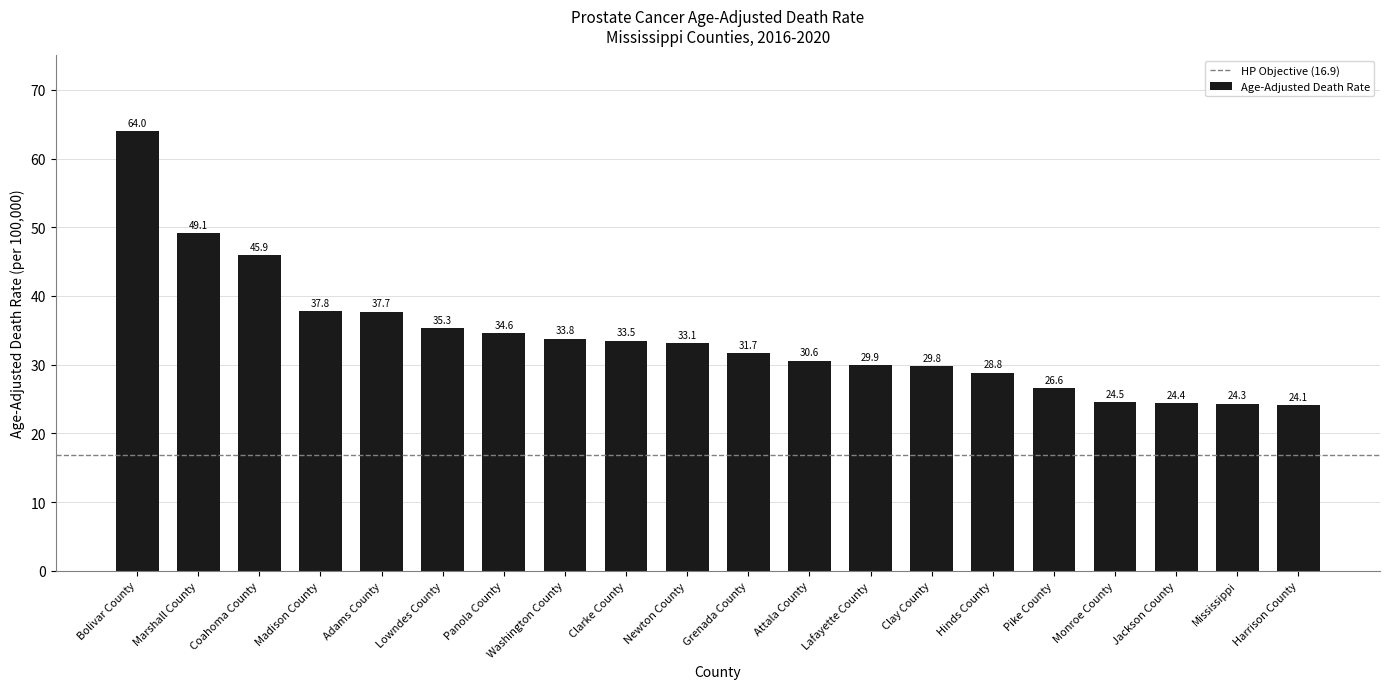

List the labels in order of value, largest first.

Bolivar County, Marshall County, Coahoma County, Madison County, Adams County, Lowndes County, Panola County, Washington County, Clarke County, Newton County, Grenada County, Attala County, Lafayette County, Clay County, Hinds County, Pike County, Monroe County, Jackson County, Mississippi, Harrison County